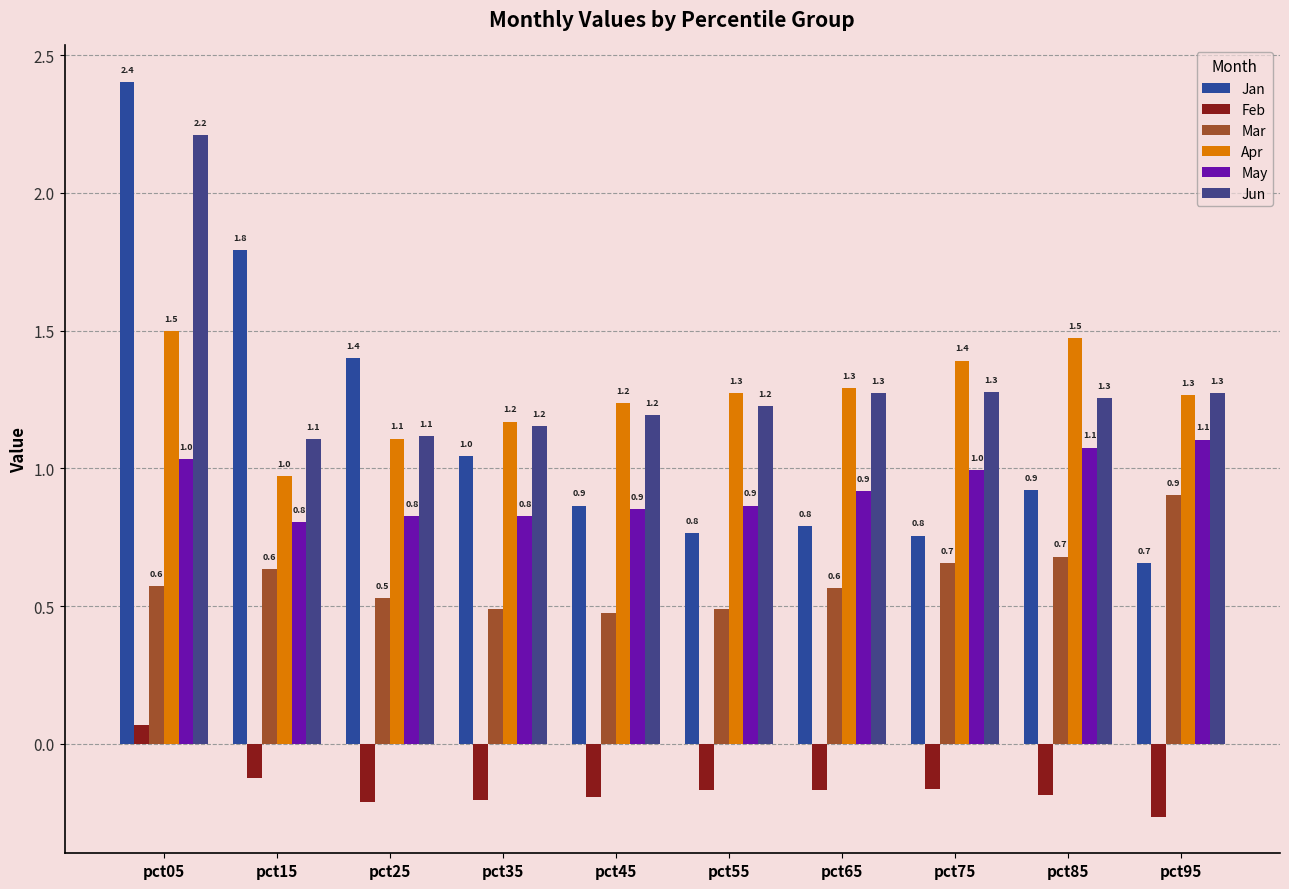

What is the value of the May bar at the 4th from the left?

0.8